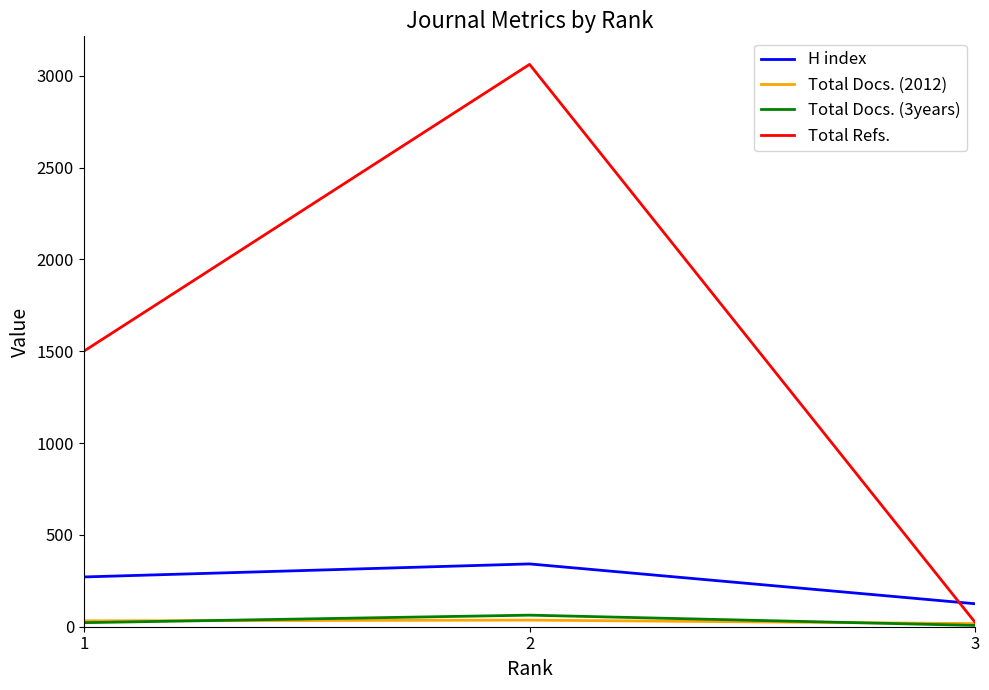

How many lines are shown in the chart?

4